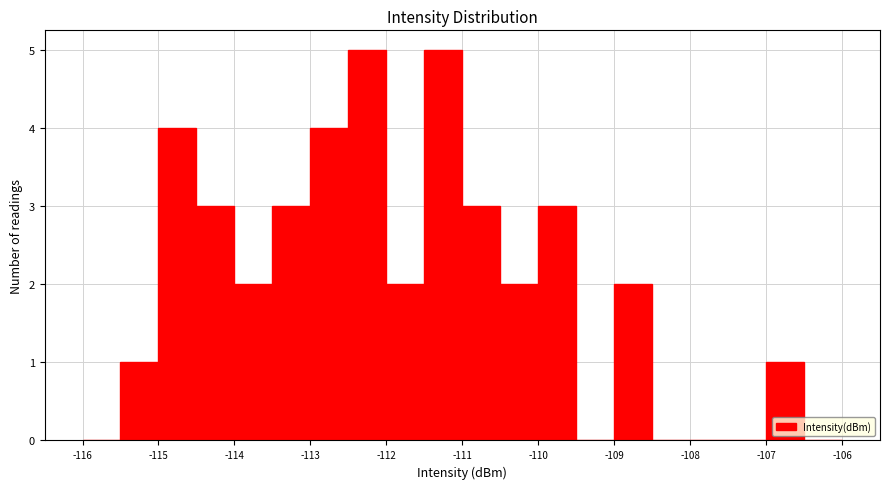

What is the height of the bar covering -107.0 to -106.5 on the x-axis? The values are not printed on the chart, so give them approximately, as read against the axis.

1